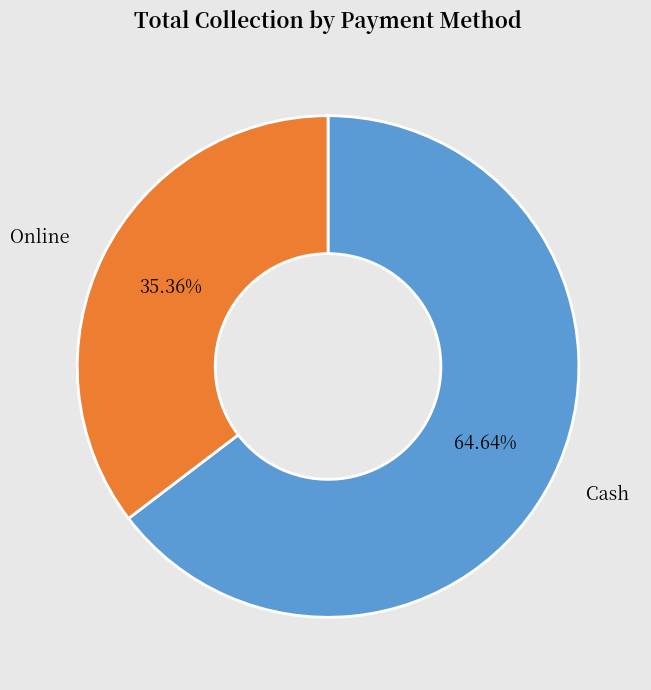

Does any single category account for the majority?

Yes